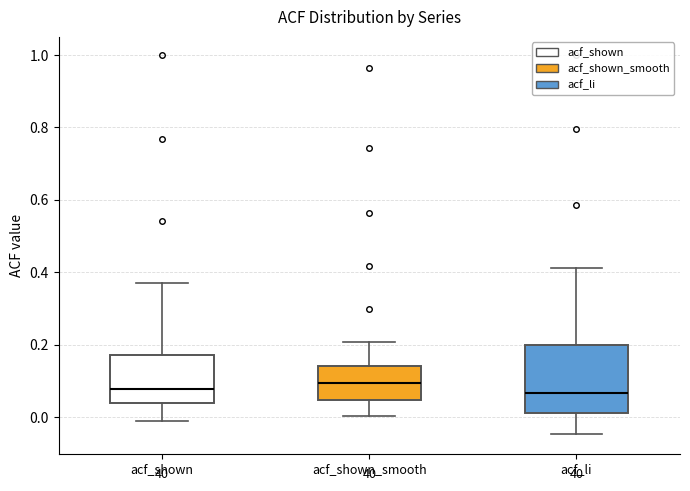

Which box is the tallest, from its lower edge to its upper edge?

acf_li